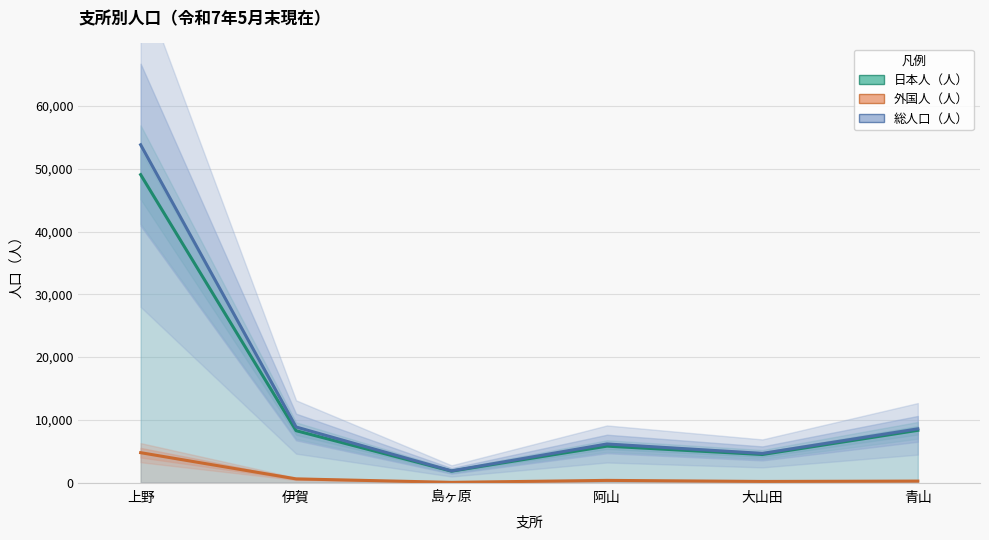

How many data points in 外国人（人） are above 346?

2